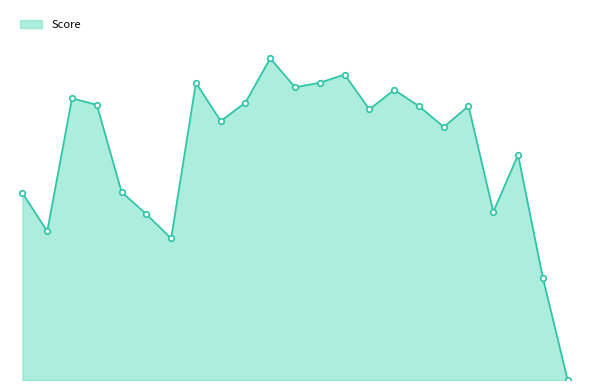

Does the chart have visible grid lines?

No